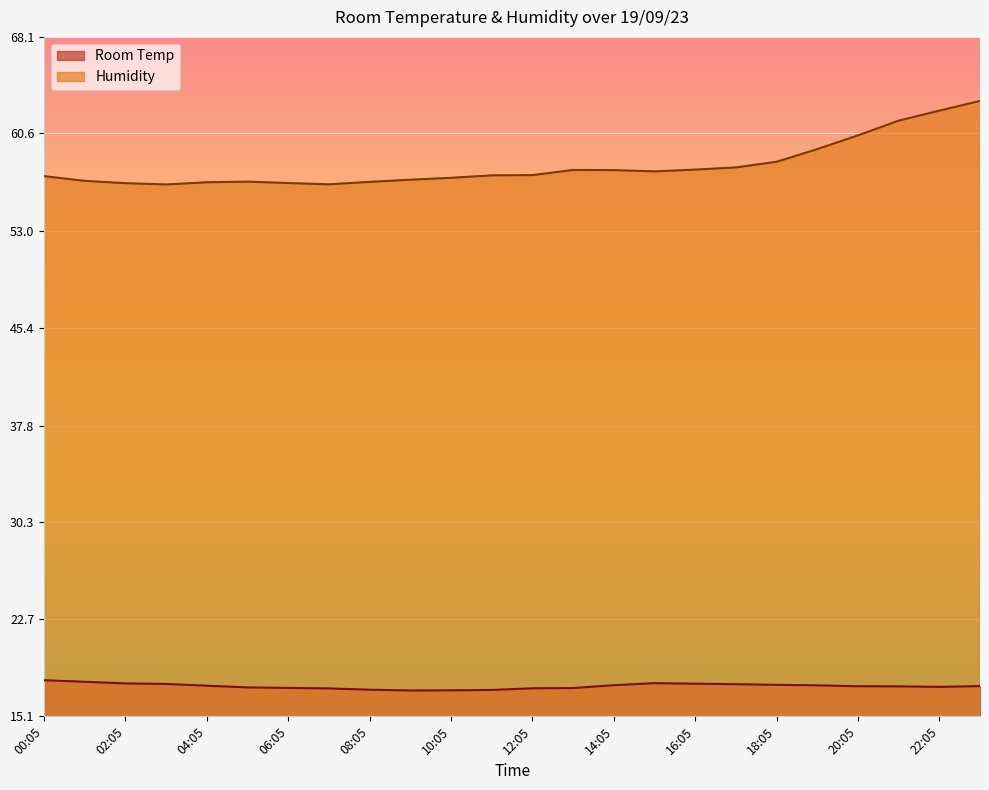

What is the difference between the maximum and minimum values in the Humidity series?

6.5